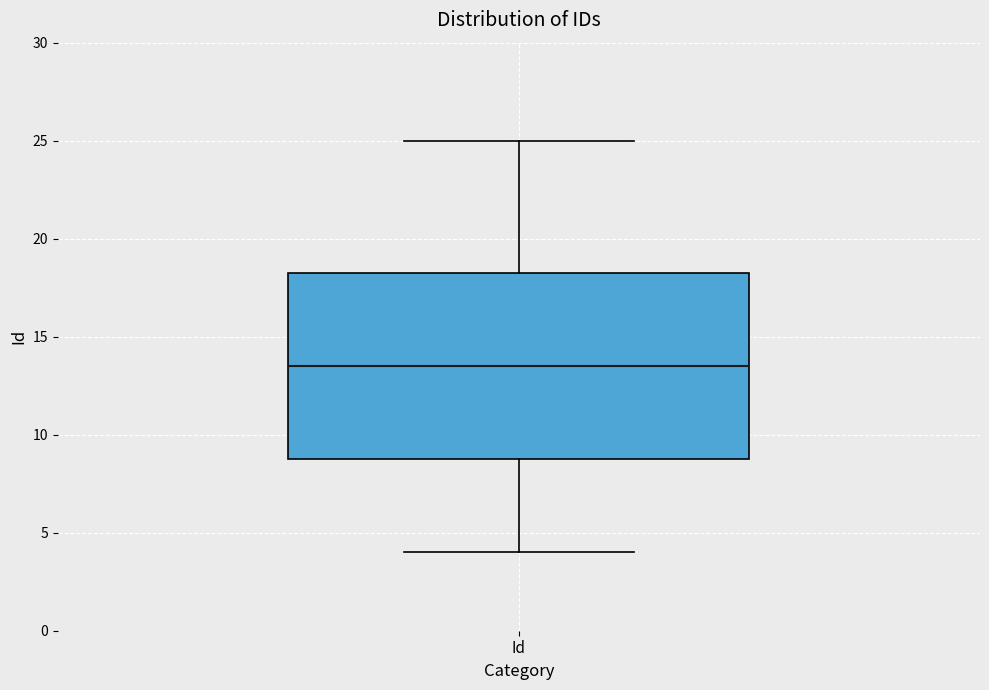

Where does the median line of the box for Id sit on the y-axis? The values are not printed on the chart, so give them approximately, as read against the axis.

13.5